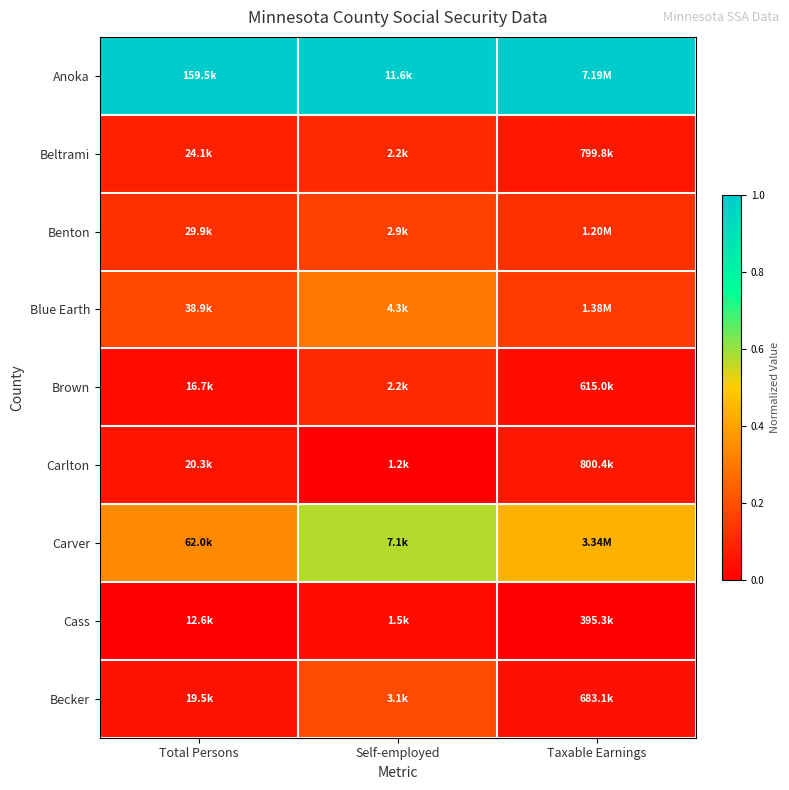

Rank the series by their maximum value, from lowest to highest.

Cass, Carlton, Beltrami, Brown, Benton, Becker, Blue Earth, Carver, Anoka